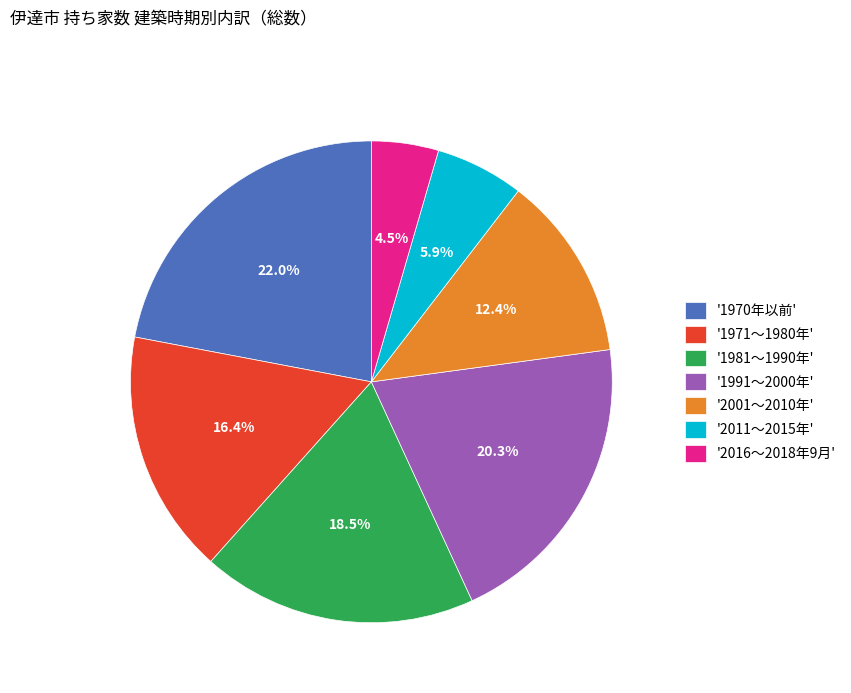

How many slices are in this pie chart?

7